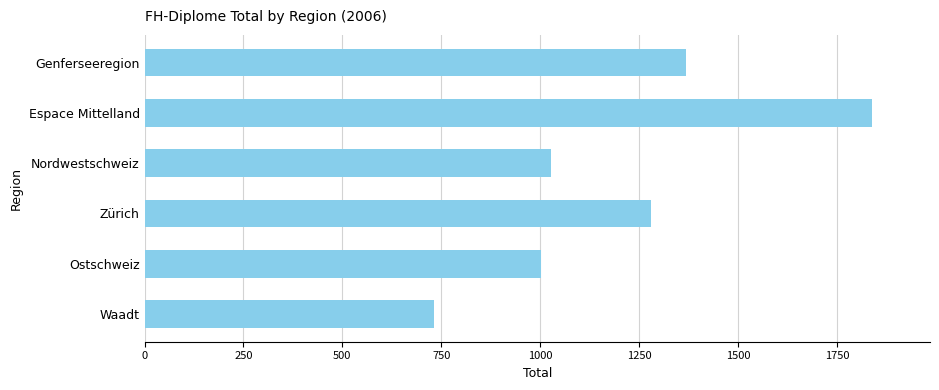

Reading top to bottom, what are all the values shown in this chart?

Genferseeregion=1369	Espace Mittelland=1838	Nordwestschweiz=1028	Zürich=1280	Ostschweiz=1001	Waadt=731